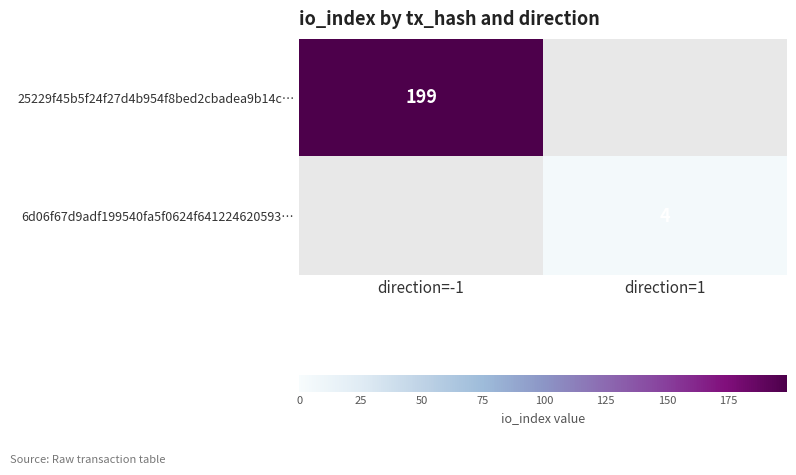

True or false: 6d06f67d9adf199540fa5f0624f641224620593… has a value of 3 at direction=1.

False